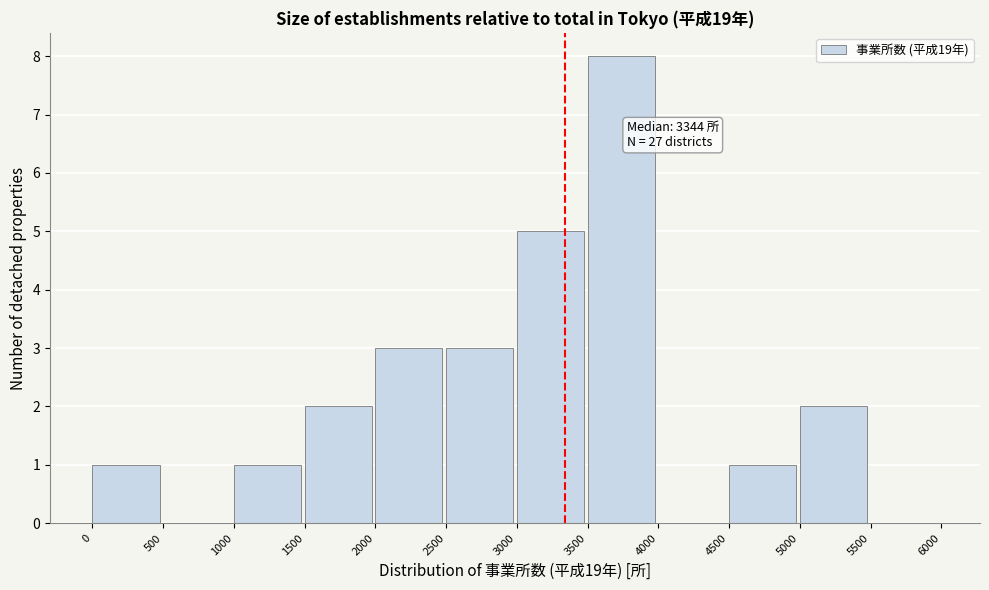

Which range on the x-axis has the tallest bar?

3500 to 4000